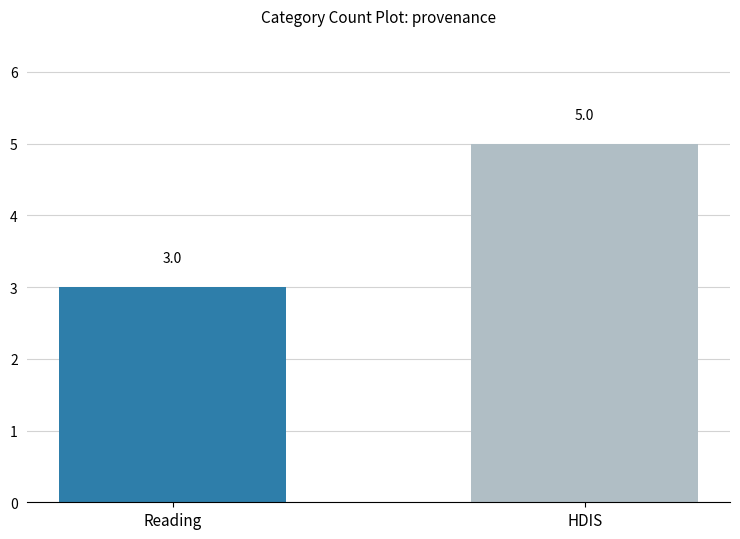

What is the value of the 1st bar from the left?

3